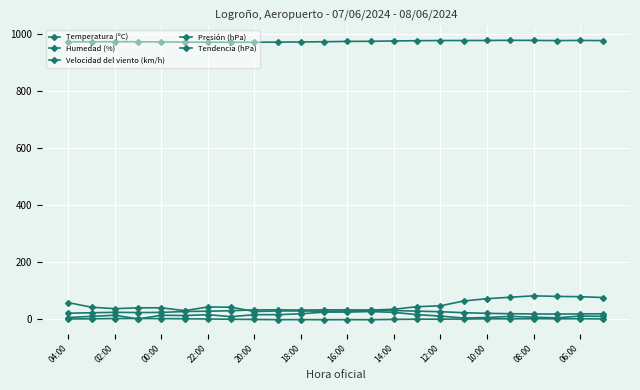

How many series are shown in this chart?

5